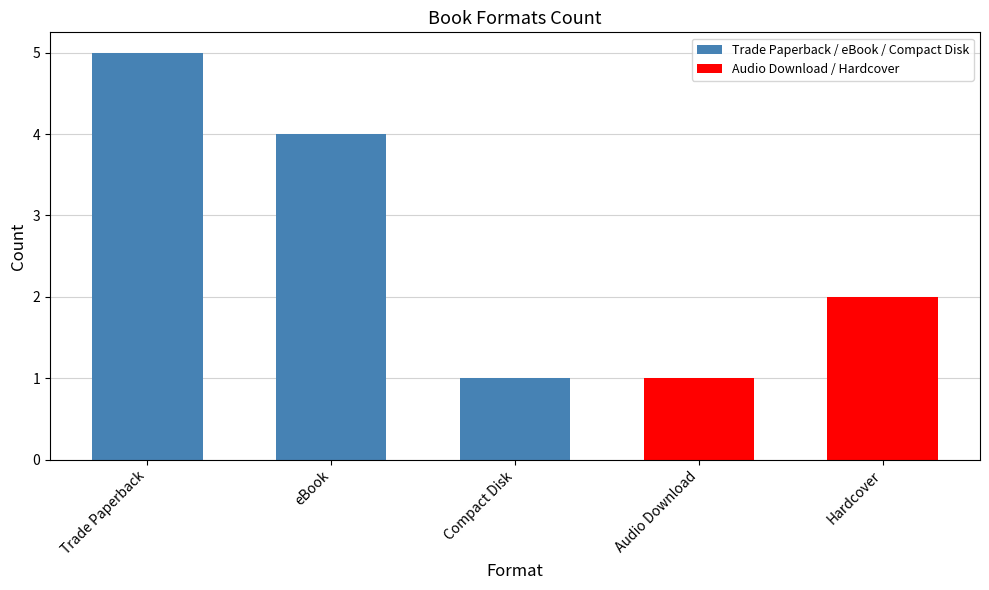

Reading left to right, list all the values displayed in this chart.

Trade Paperback=5	eBook=4	Compact Disk=1	Audio Download=1	Hardcover=2